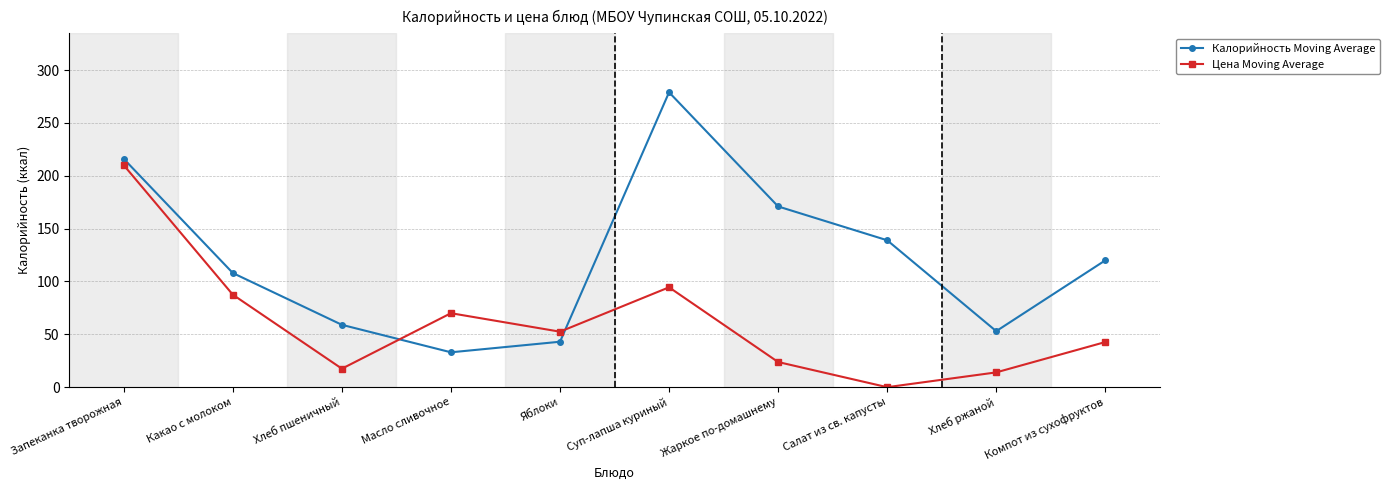

What is the value of the Цена Moving Average point at the 5th from the left?

52.5